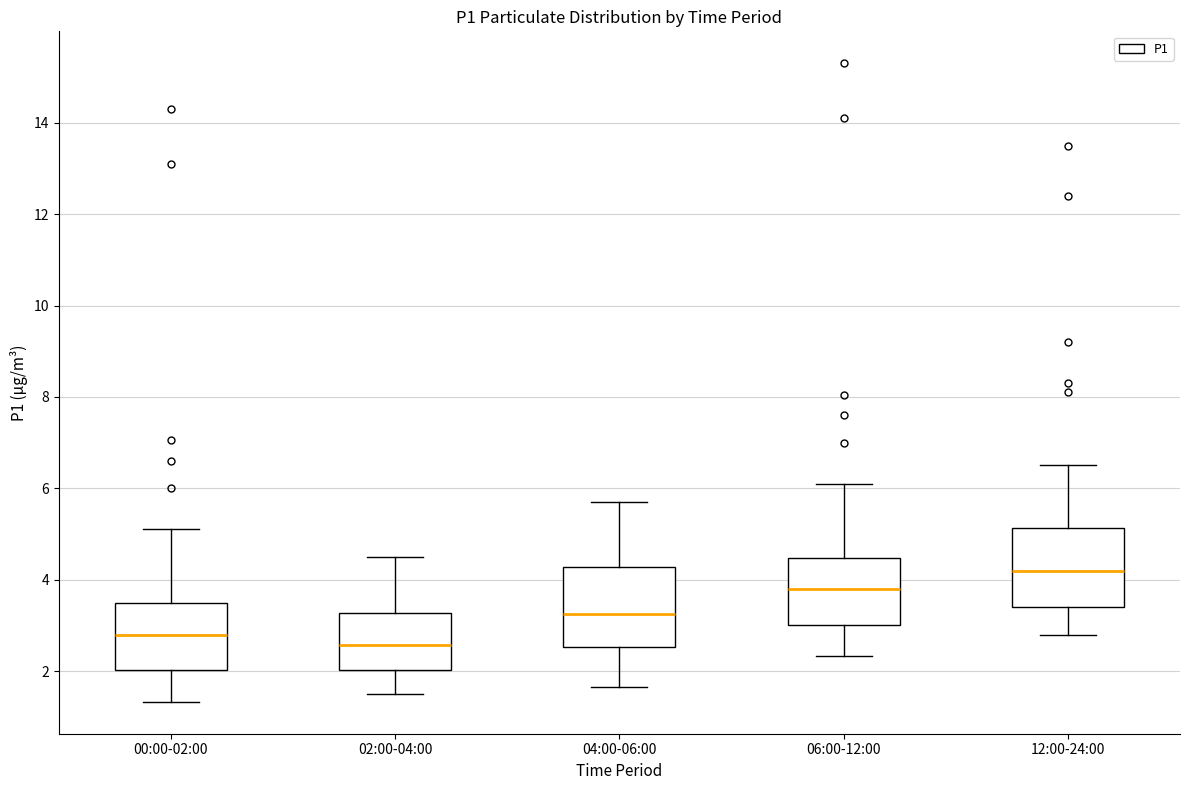

Reading left to right, transcribe this box plot: for each box, give where its median line is, the range the box spans, and where its two whiskers end, as read against the y-axis. The values are not printed on the chart, so give them approximately, as read against the axis.

00:00-02:00: median 2.8, box 2.0 to 3.4, whiskers 1.4 to 5.2
02:00-04:00: median 2.6, box 2.0 to 3.2, whiskers 1.6 to 4.6
04:00-06:00: median 3.2, box 2.6 to 4.2, whiskers 1.6 to 5.8
06:00-12:00: median 3.8, box 3.0 to 4.4, whiskers 2.4 to 6.2
12:00-24:00: median 4.2, box 3.4 to 5.2, whiskers 2.8 to 6.6